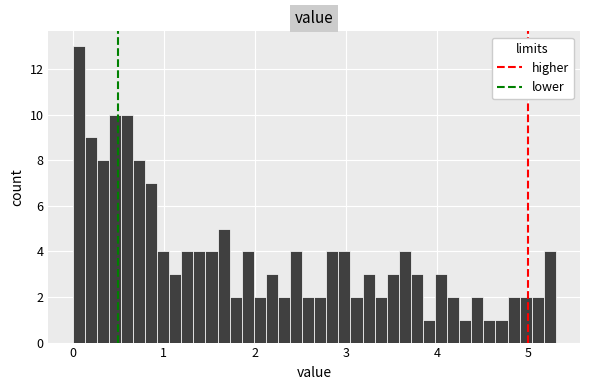

Read against the x-axis, roughly where is the centre of the tallest bar?

0.1